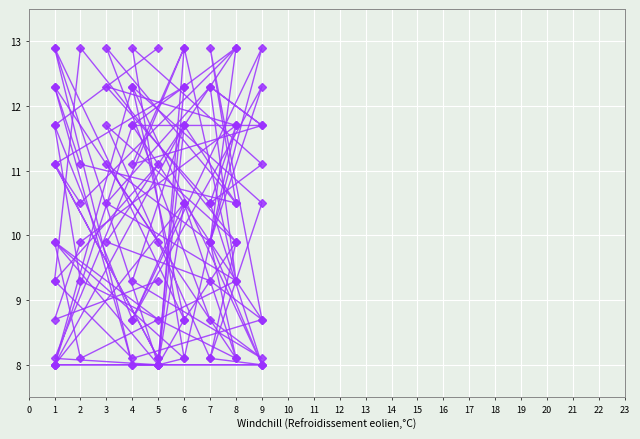

What is the sum of all col_2 values?

167.3